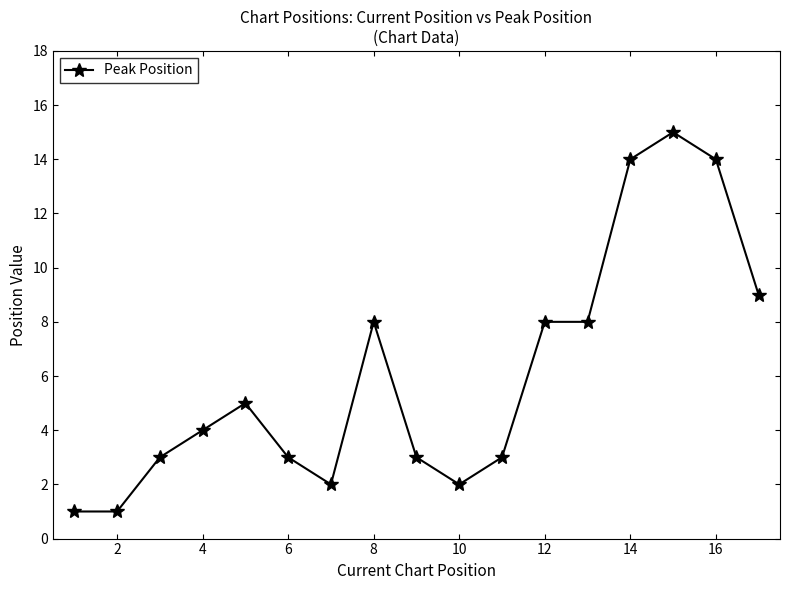

True or false: the data has more than 0 interior local peaks.

True